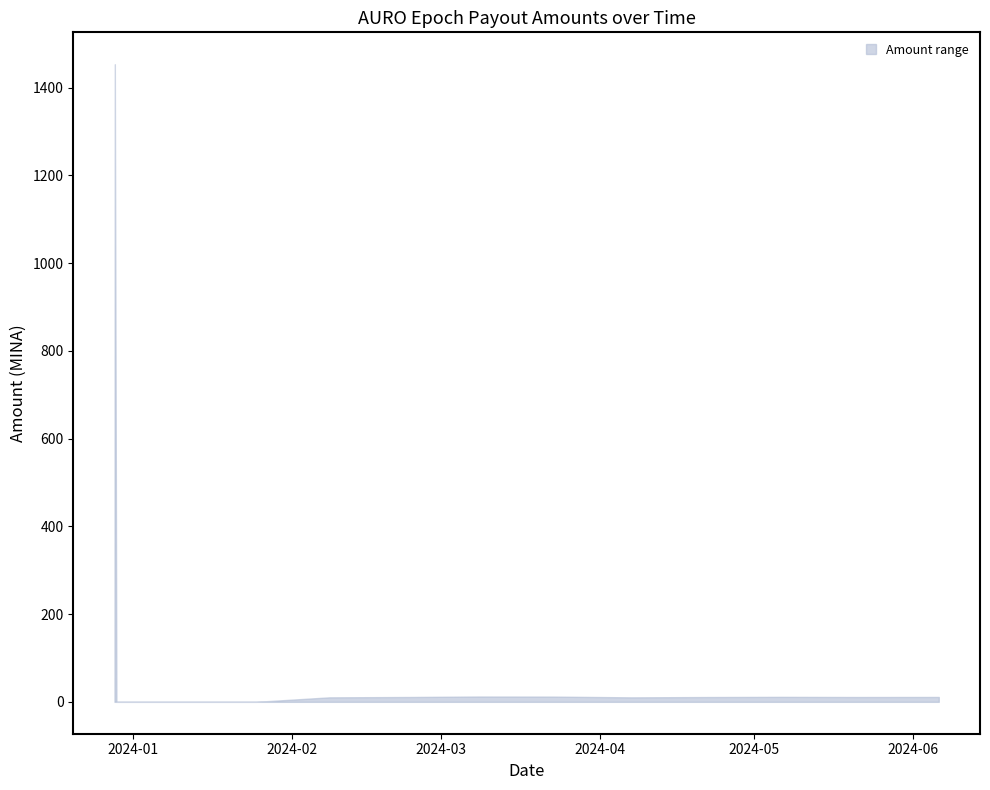

True or false: Amount_lower and Amount_upper intersect in this chart.

False